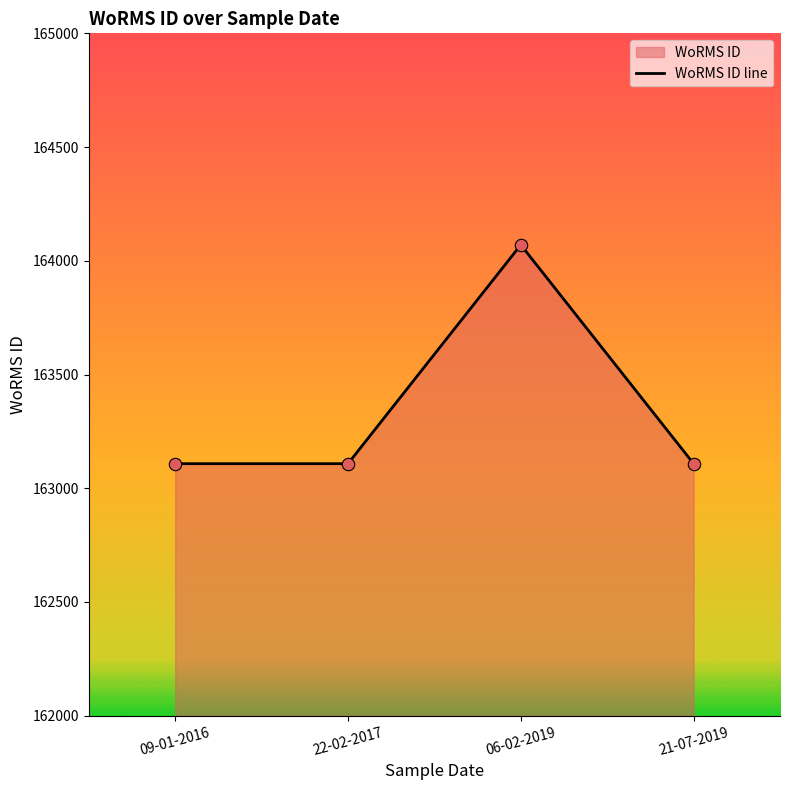

Which has a higher value, 09-01-2016 or 21-07-2019?

09-01-2016